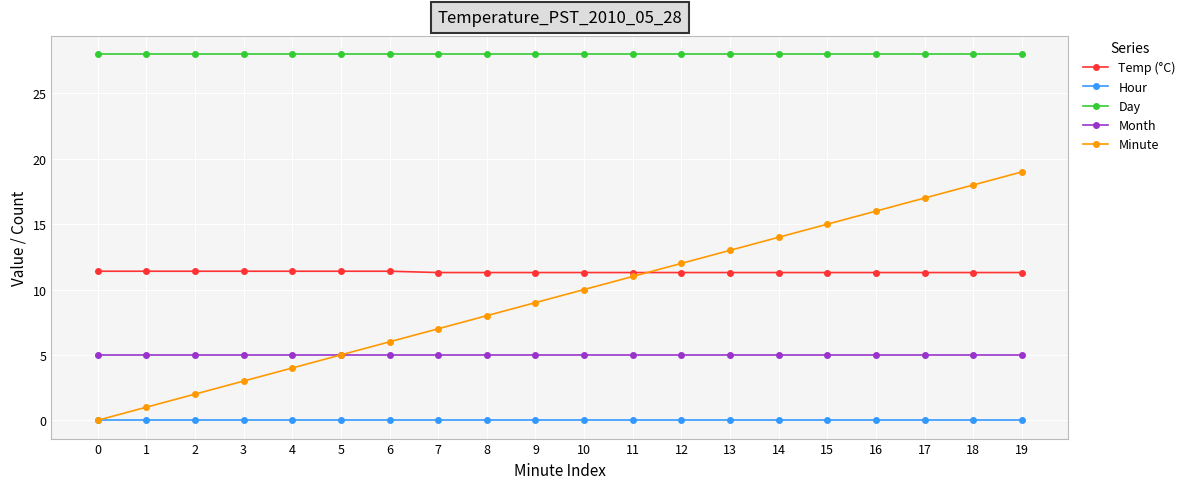

List the series in order of their peak value, lowest first.

Hour, Month, Temp (°C), Minute, Day